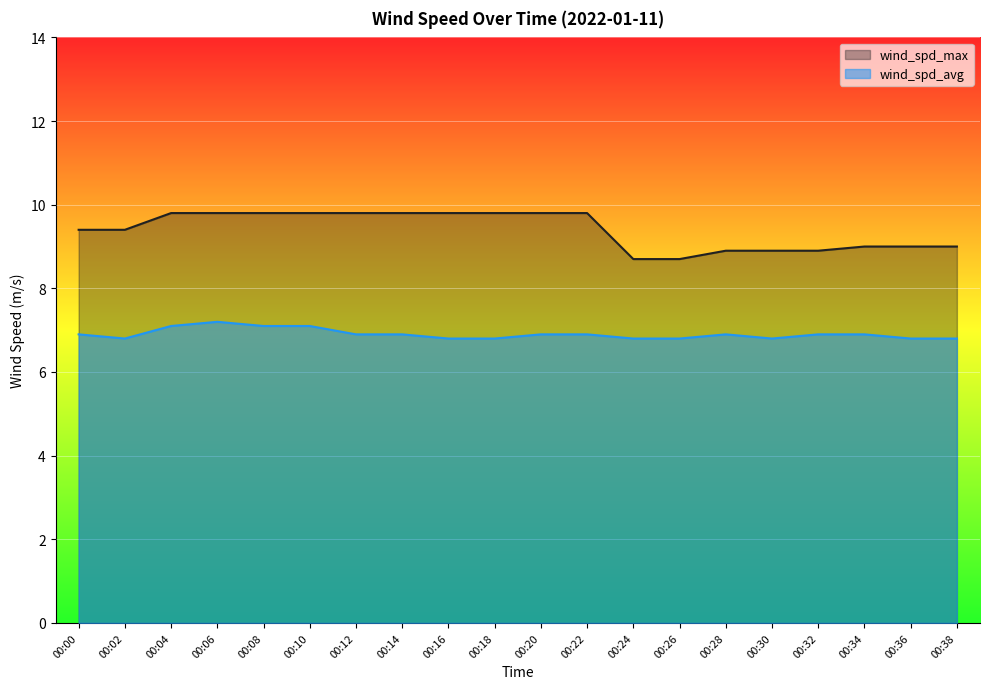

Rank the series at 00:04 from highest to lowest value.

wind_spd_max, wind_spd_avg